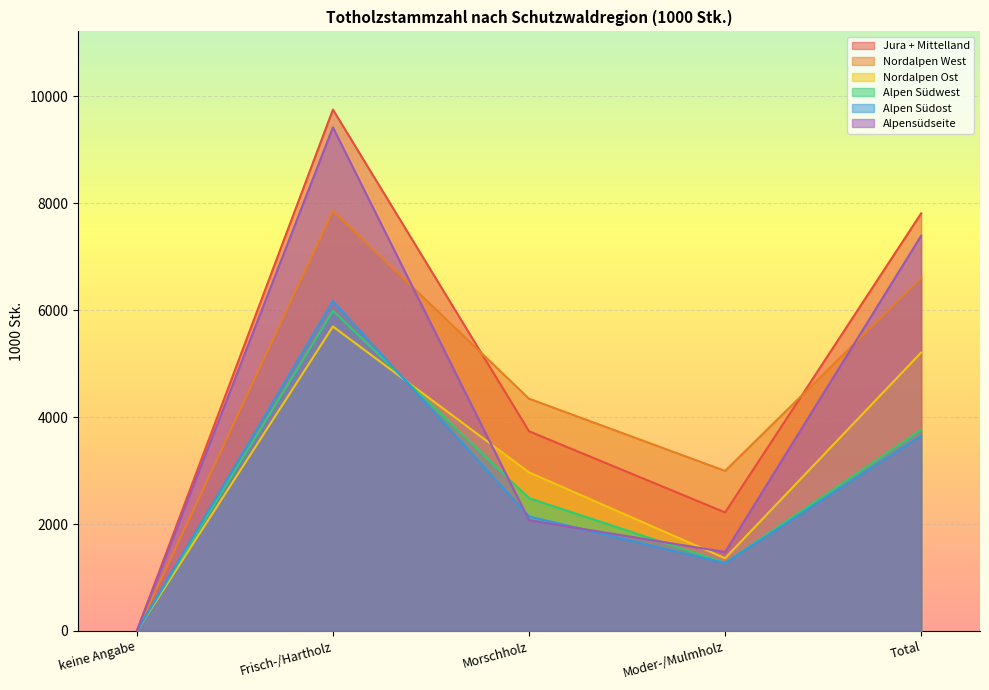

Is the value of Nordalpen Ost at Morschholz greater than the value of Jura + Mittelland at Moder-/Mulmholz?

Yes